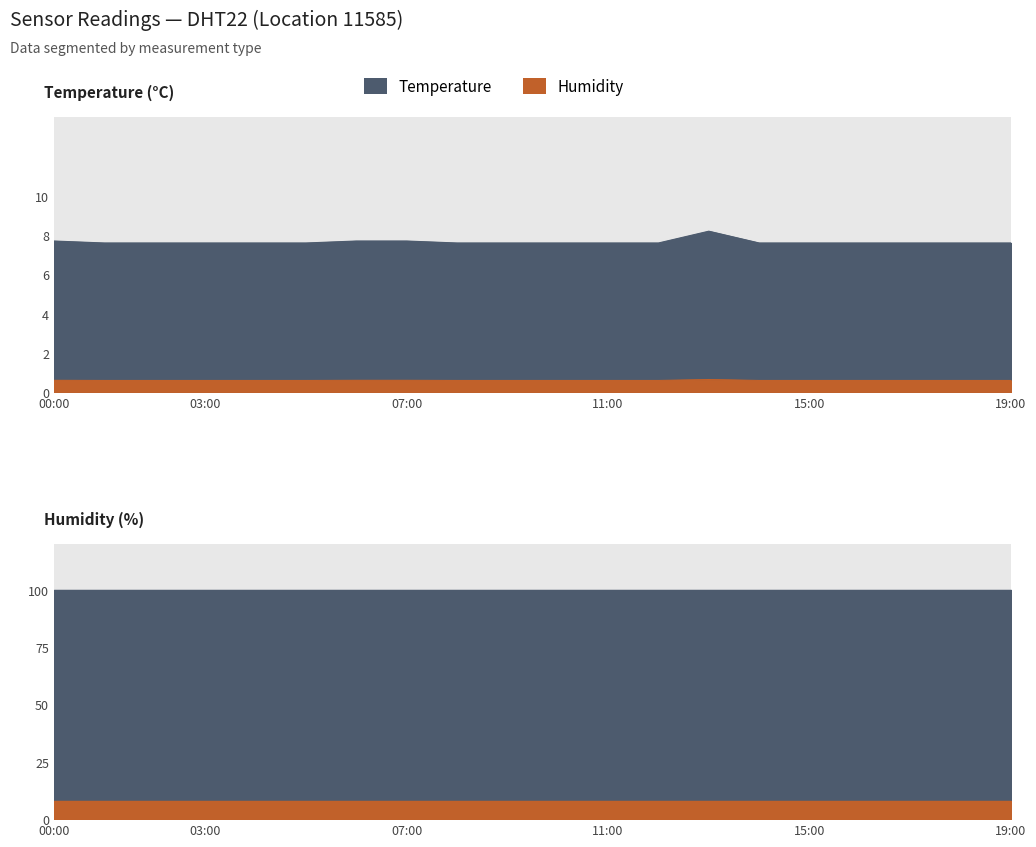

What is the sum of all values?

152.9